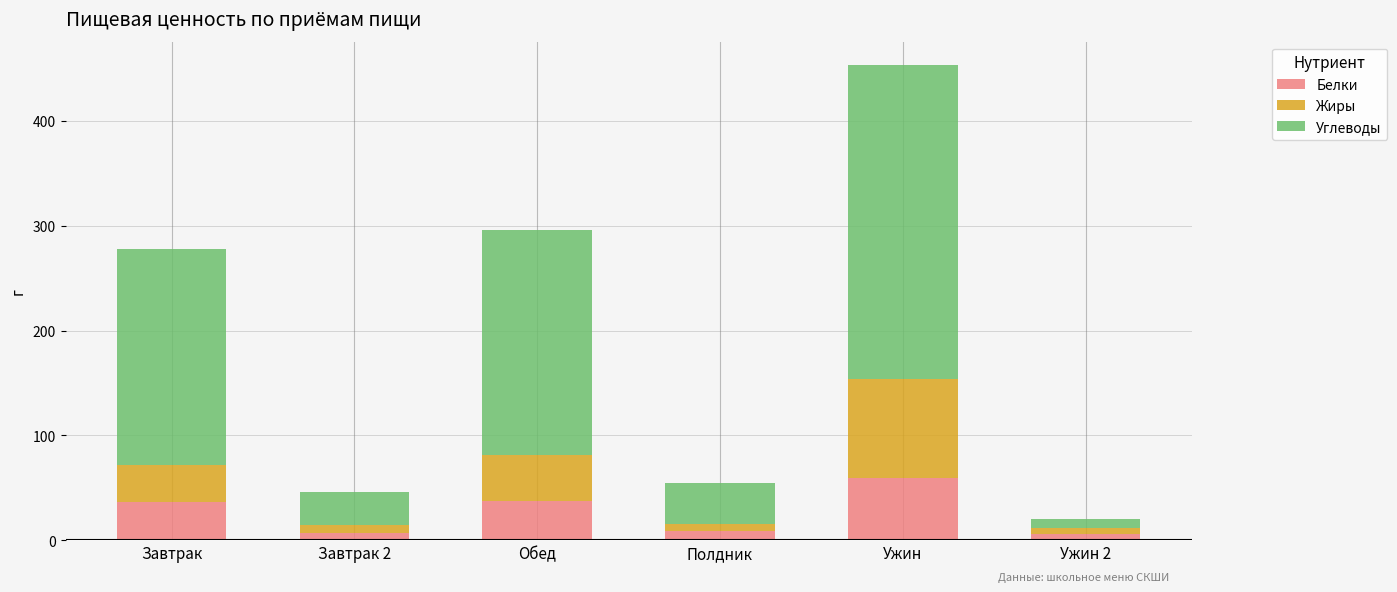

What is the total value across all series at Завтрак?

278